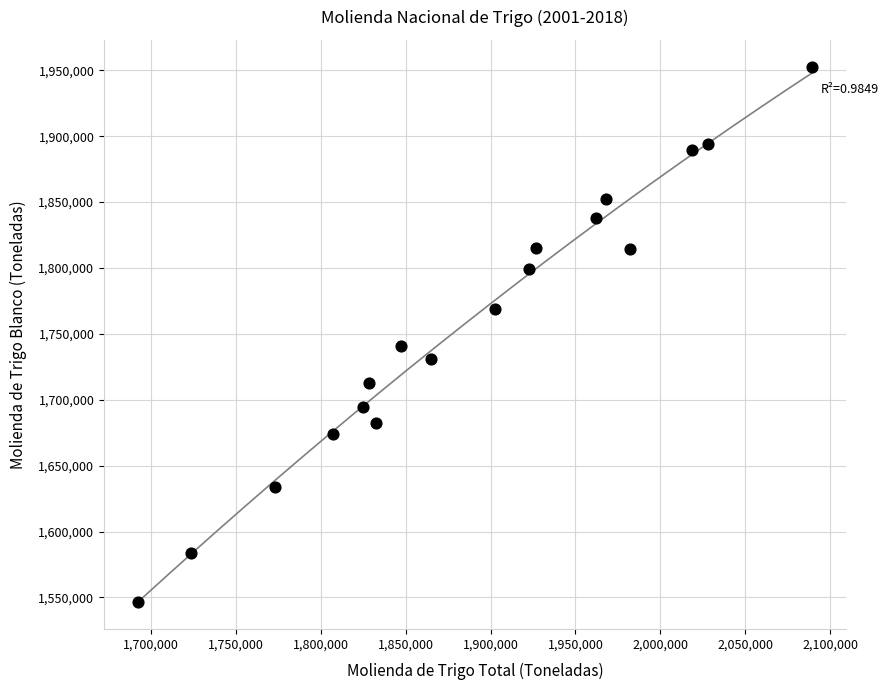

What Y value in the scatter plot is closest to 1749816?

1740523